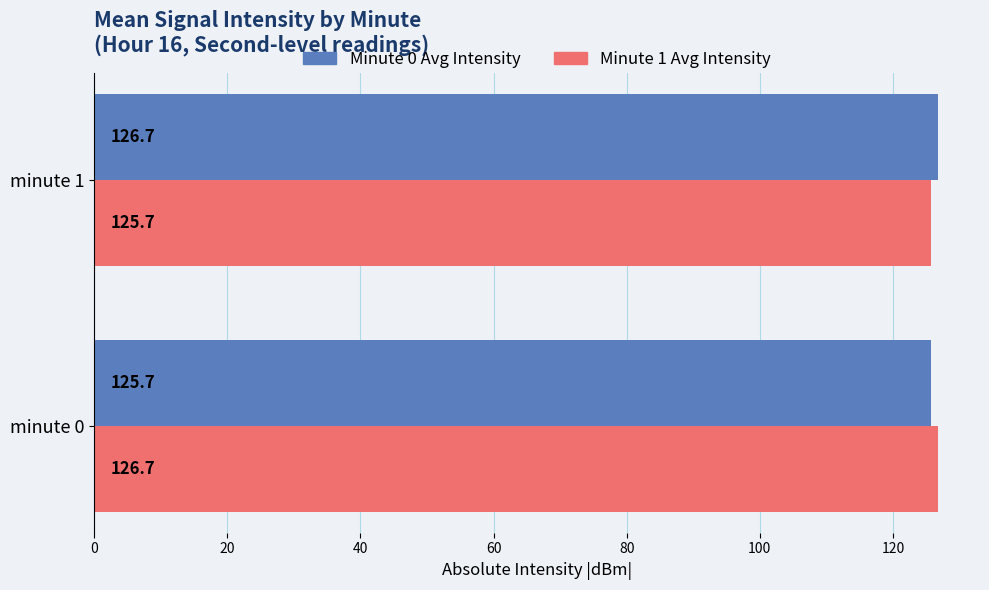

Is the value of Minute 0 Avg Intensity at minute 1 greater than the value of Minute 1 Avg Intensity at minute 1?

Yes